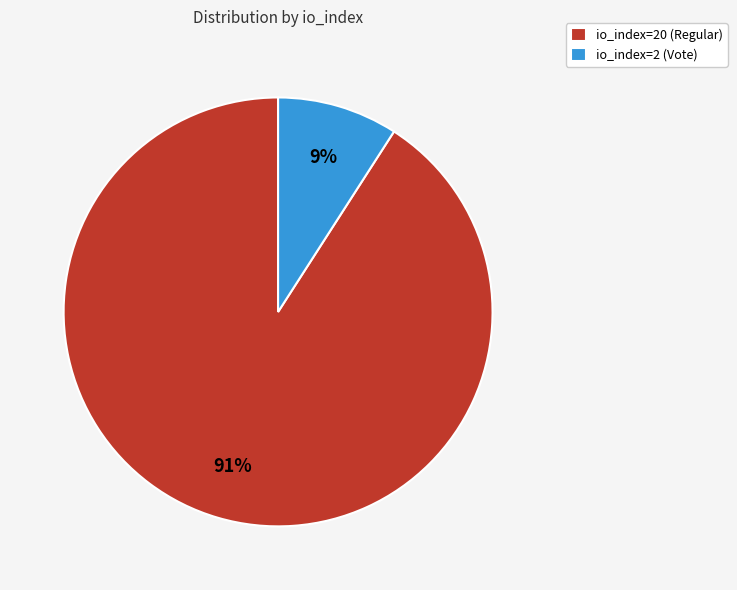

The io_index=2 (Vote) slice represents 17% of the pie. True or false?

False